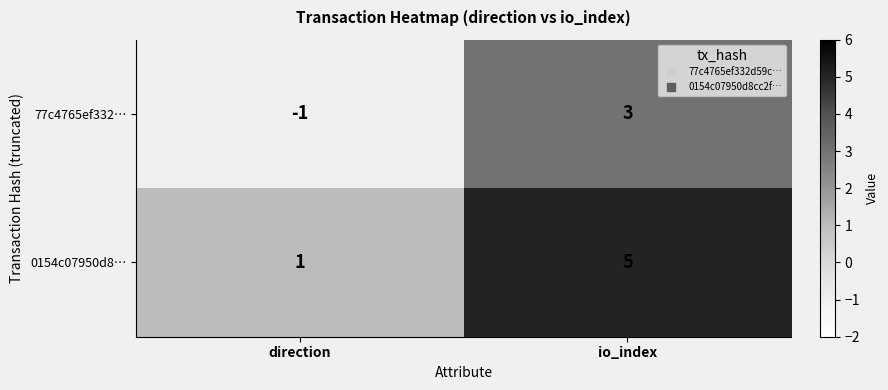

Reading left to right, transcribe all the data shown in this chart.

77c4765ef332…: -1	3
0154c07950d8…: 1	5